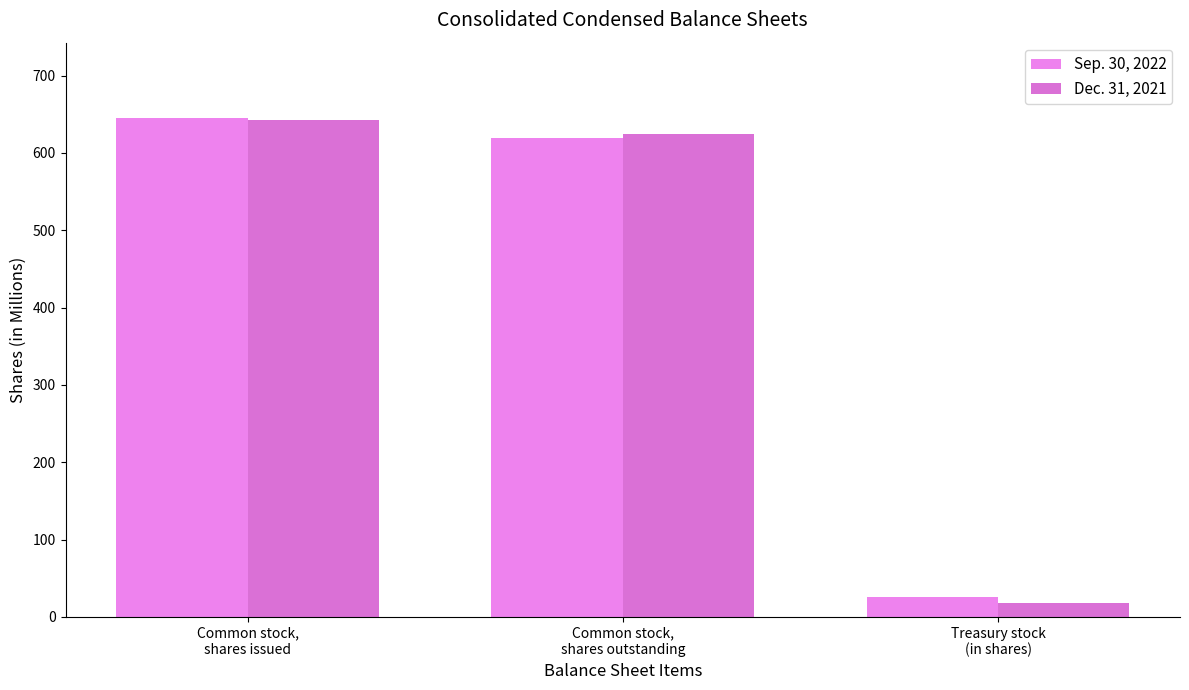

Reading left to right, extract all data points from this chart.

Sep. 30, 2022: 645.7	619.4	26.3
Dec. 31, 2021: 642.0	624.1	17.9